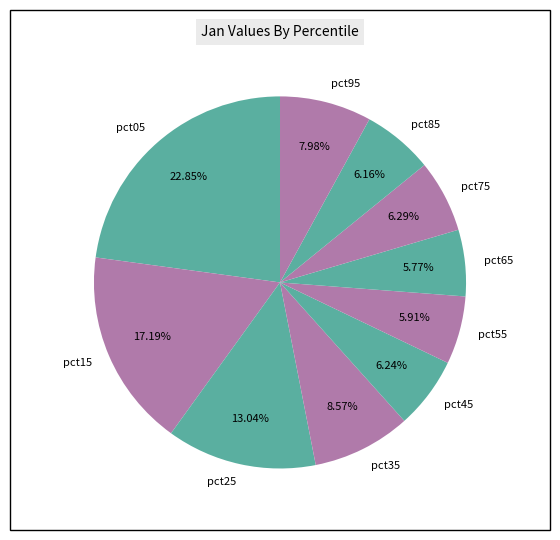

Does any single category account for the majority?

No